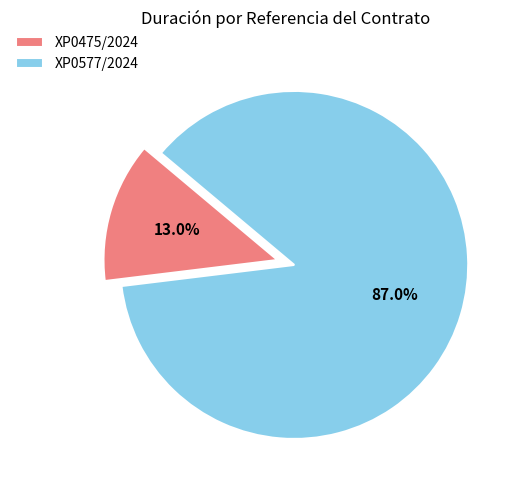

Which slice is the smallest?

XP0475/2024